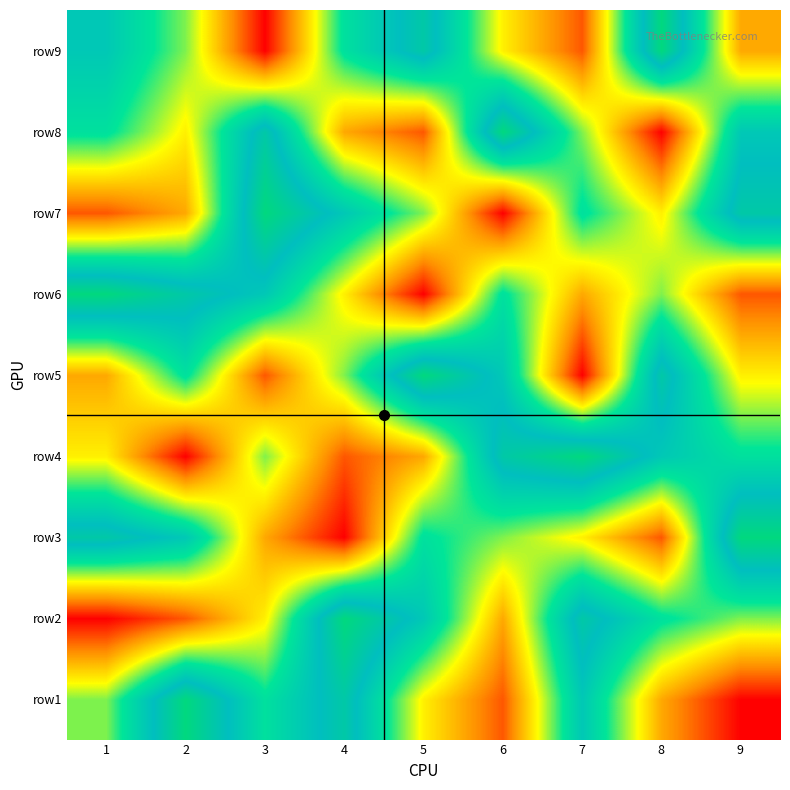

Which has a higher value, 7 or 8?

7